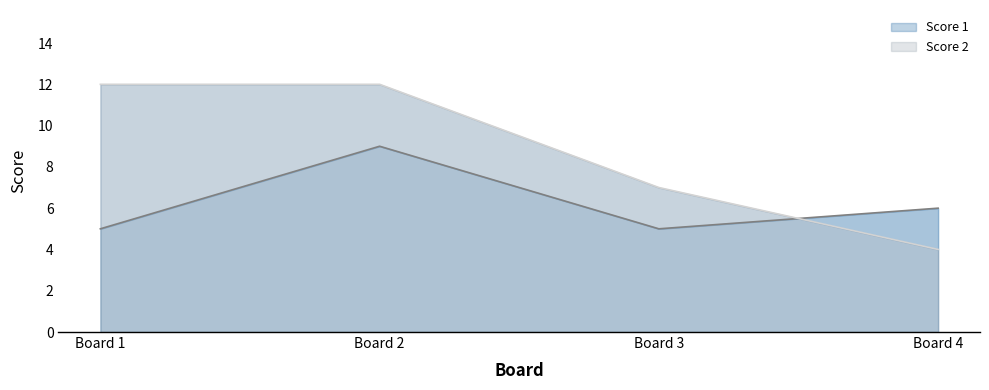

What is the minimum value for Score 1?

5